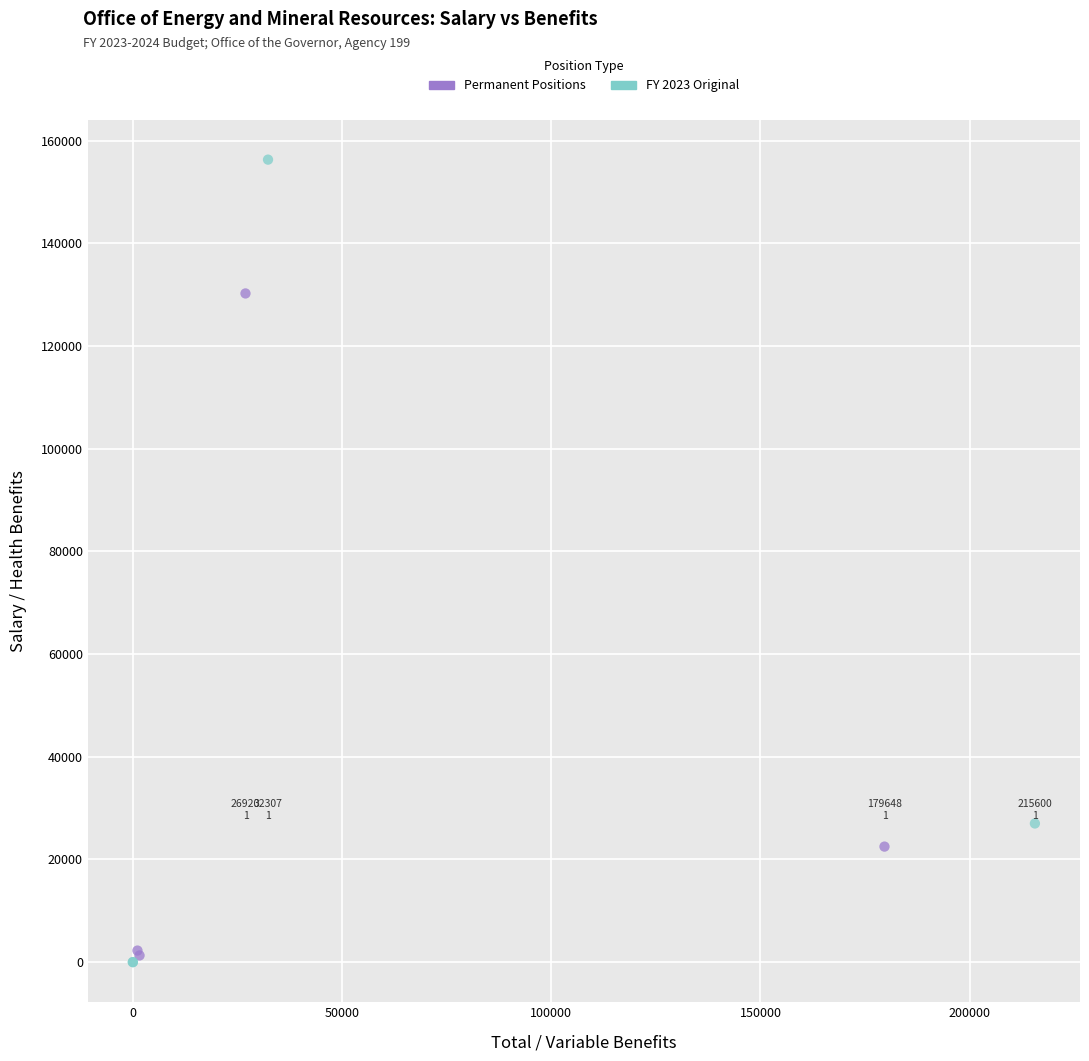

Which series has the widest spread of Y values?

FY 2023 Original